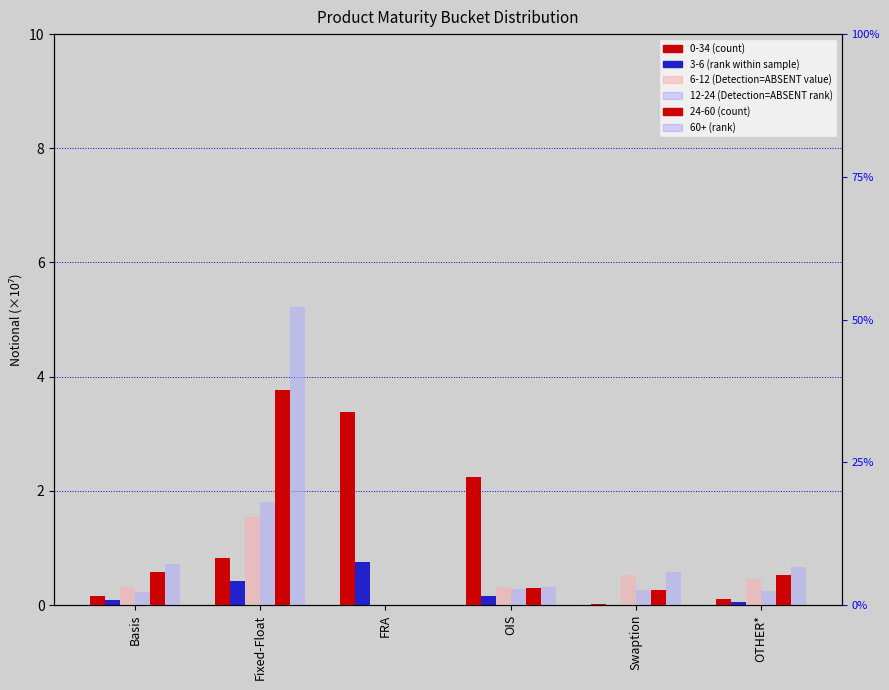

Which series has the largest range (max minus min)?

60+